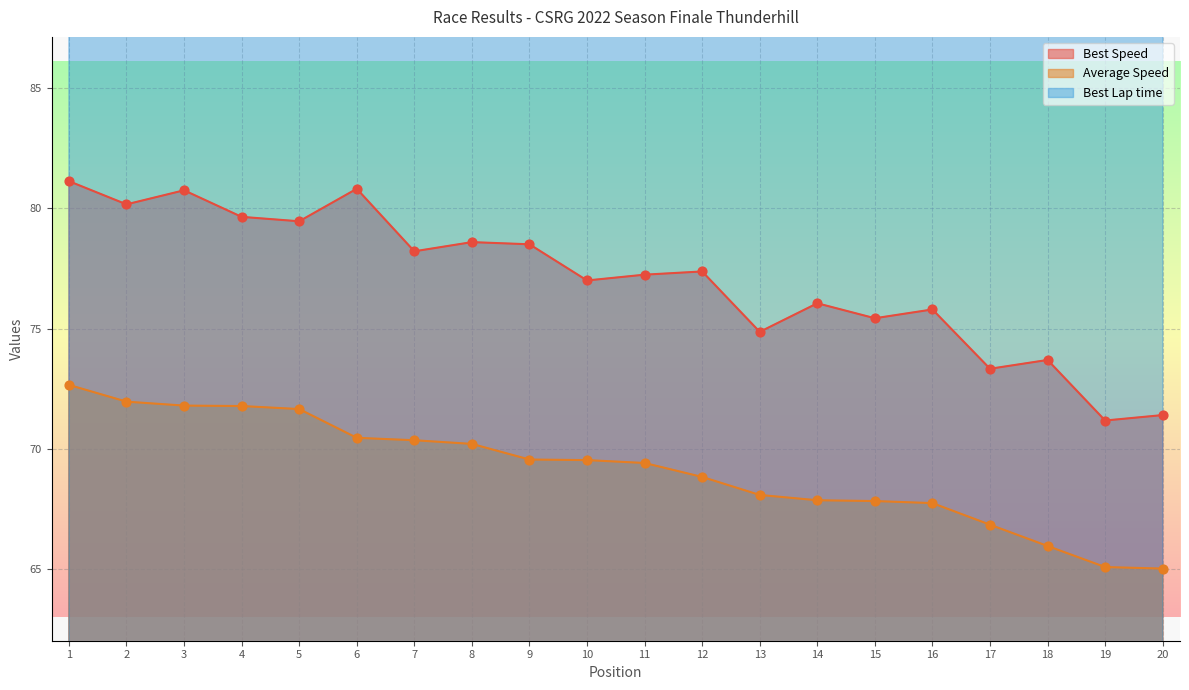

Which series contains the lowest Y value?

Total Time